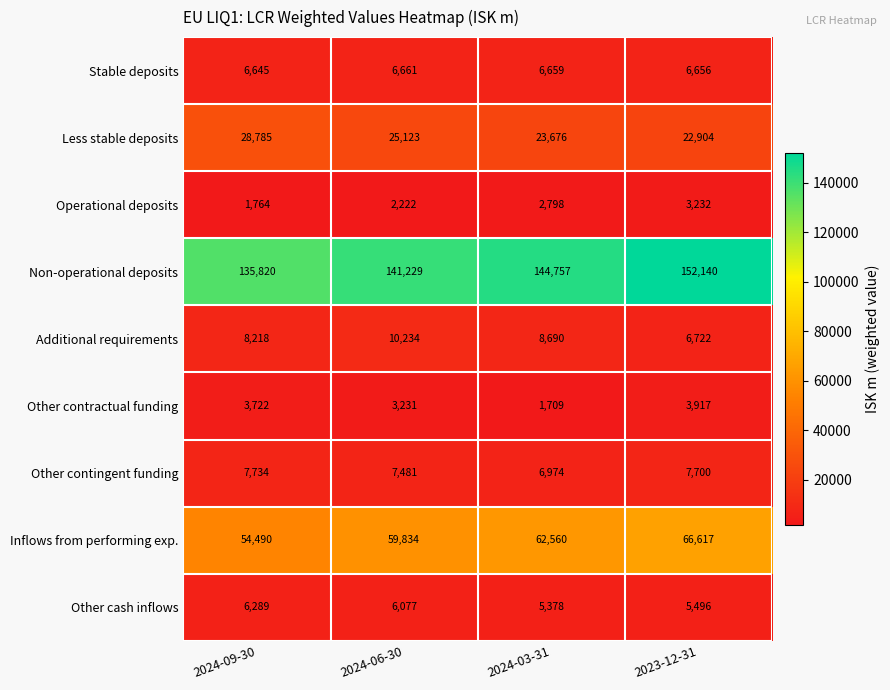

What is the minimum value shown in the chart?

1709